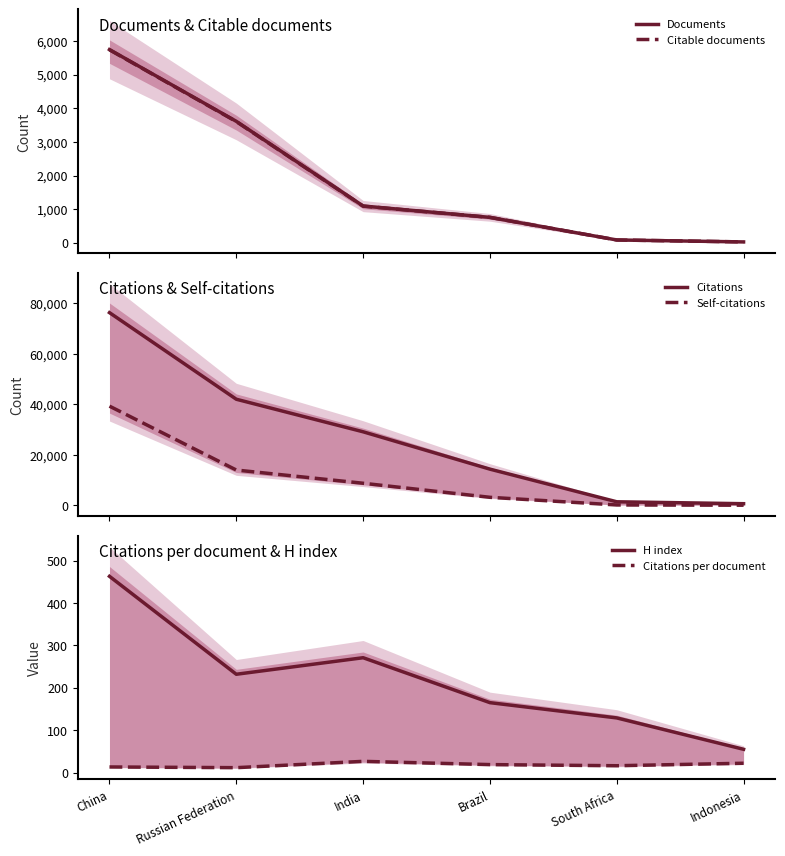

What is the greatest value displayed?

76217.0